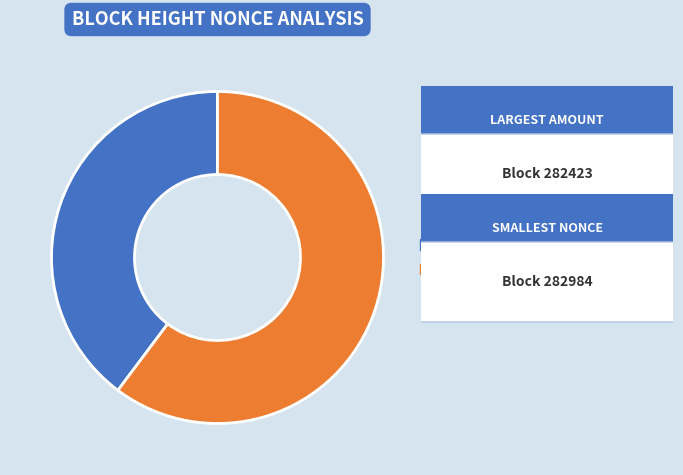

Is there any slice that represents more than half of the pie?

Yes